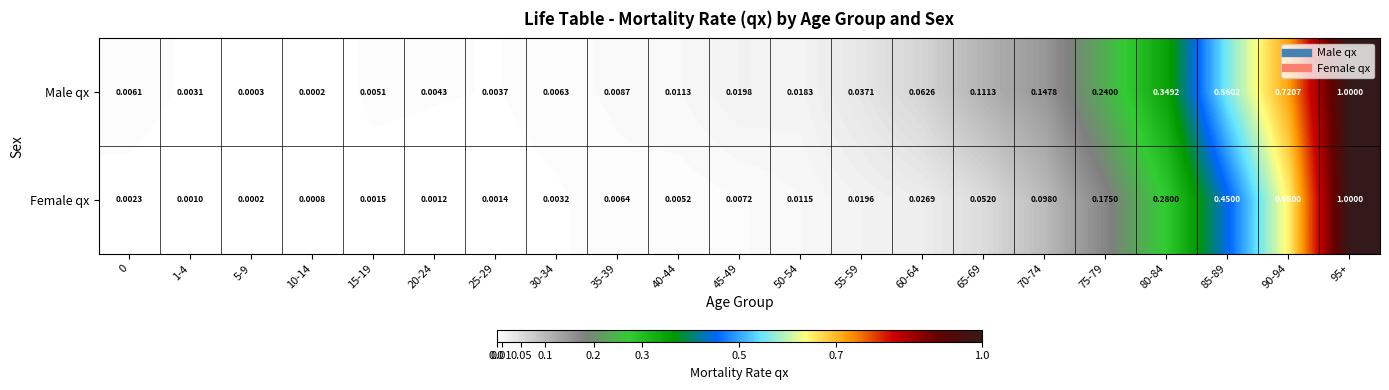

Which series changed the most between 15-19 and 25-29?

Male qx